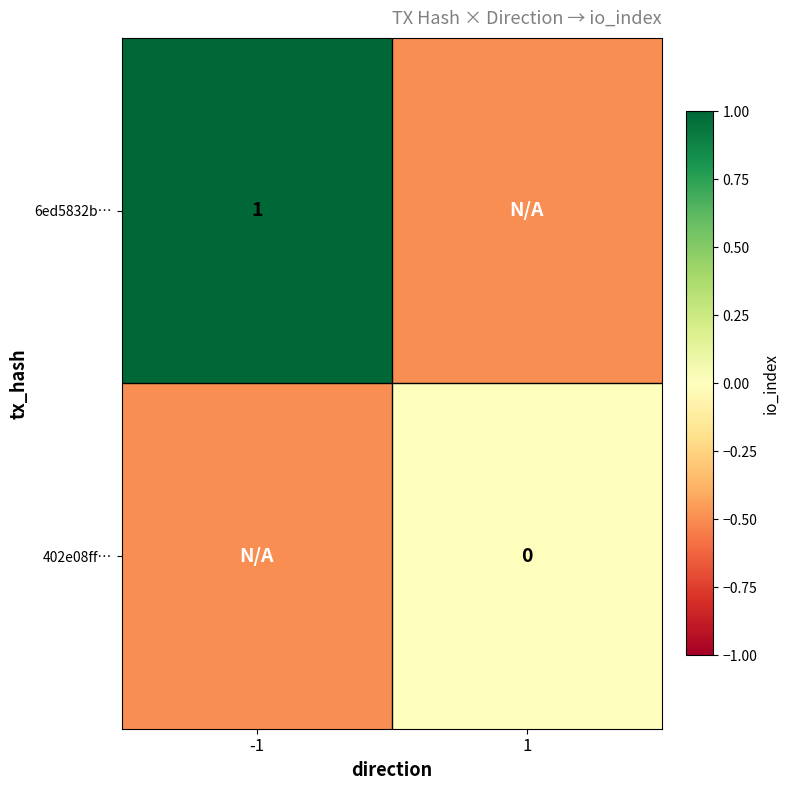

True or false: 6ed5832b… has a value of 1.0 at -1.

True